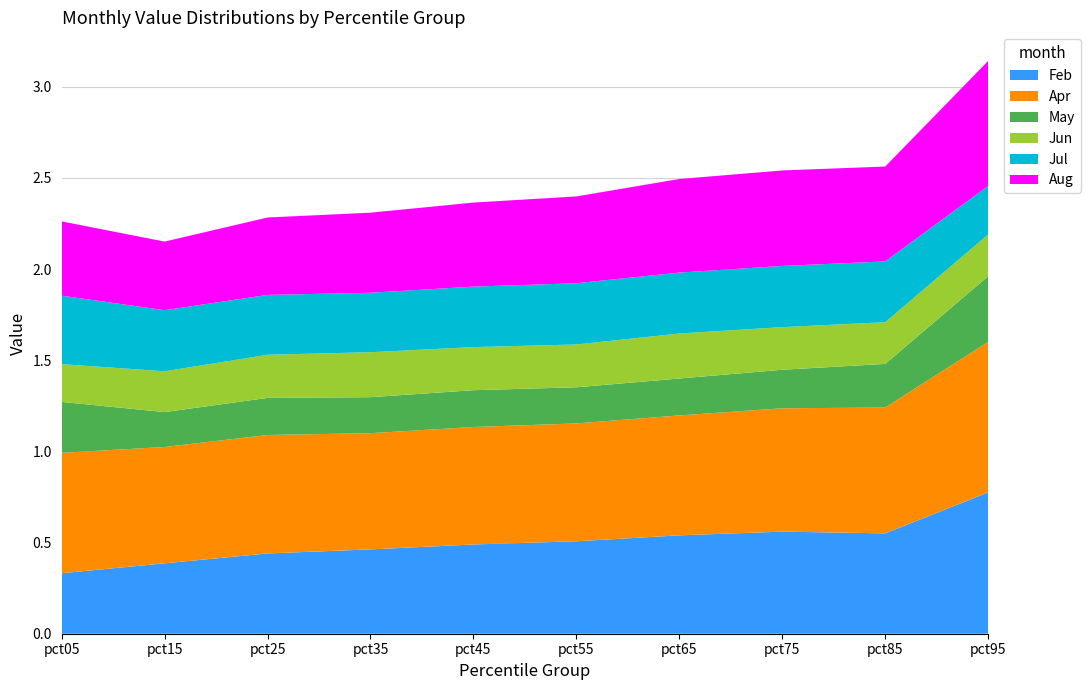

Reading right to left, transcribe all the data shown in this chart.

Feb: 0.8	0.6	0.6	0.5	0.5	0.5	0.5	0.4	0.4	0.3
Apr: 0.8	0.7	0.7	0.7	0.6	0.6	0.6	0.6	0.6	0.7
May: 0.4	0.2	0.2	0.2	0.2	0.2	0.2	0.2	0.2	0.3
Jun: 0.2	0.2	0.2	0.2	0.2	0.2	0.2	0.2	0.2	0.2
Jul: 0.3	0.3	0.3	0.3	0.3	0.3	0.3	0.3	0.3	0.4
Aug: 0.7	0.5	0.5	0.5	0.5	0.5	0.4	0.4	0.4	0.4